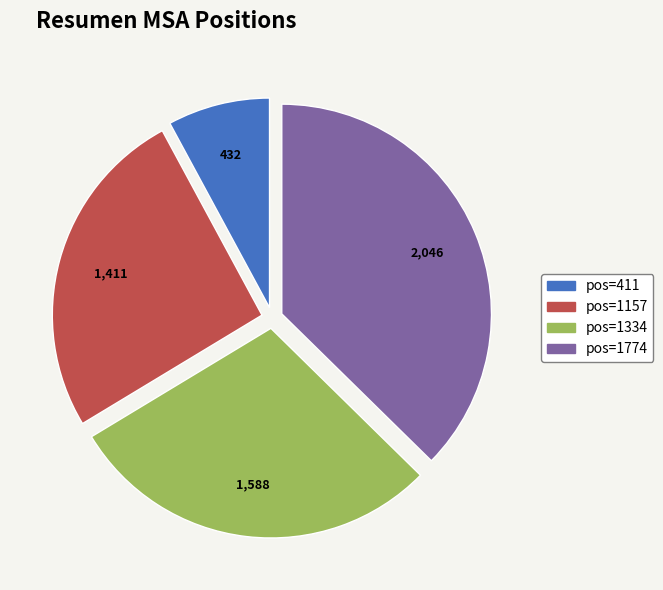

Does any single category account for the majority?

No